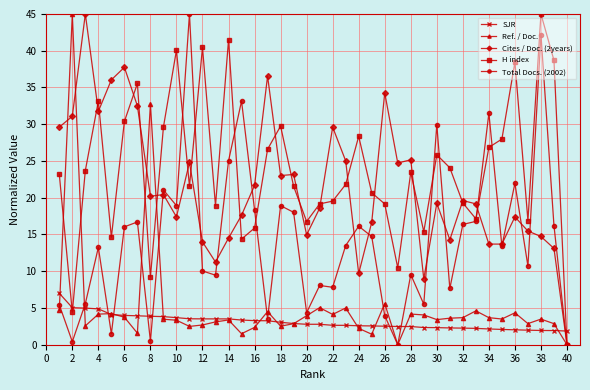

What is the value of the SJR point at the 12th from the left?

3.5